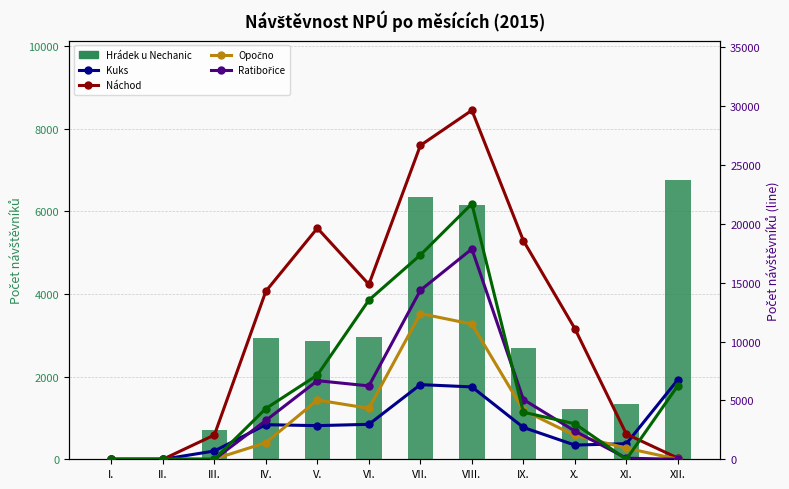

True or false: Kuks has a value of 479 at III..

False